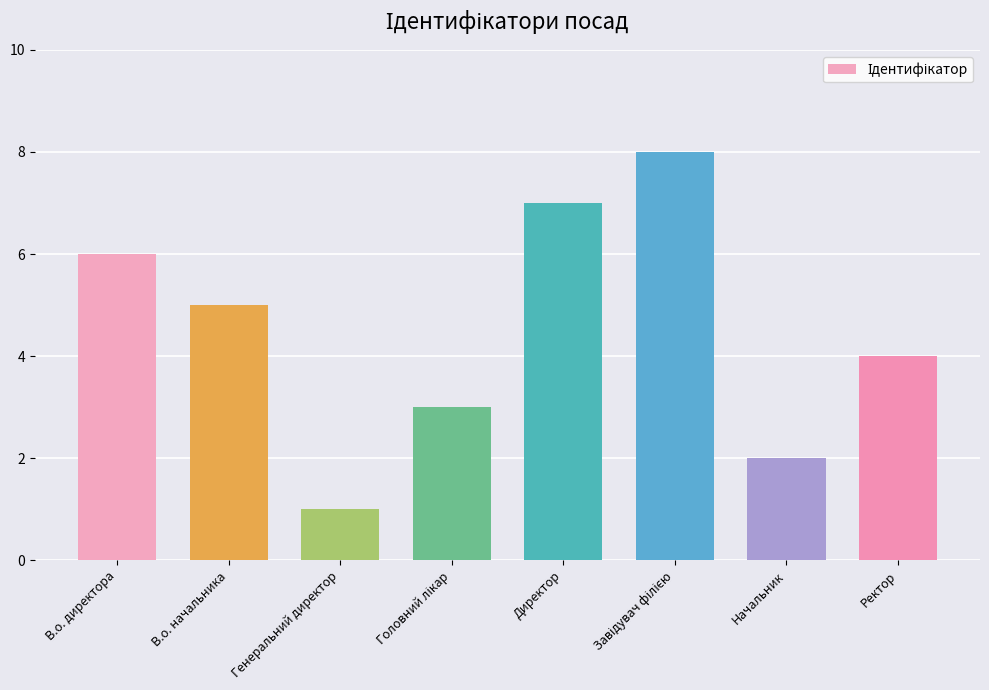

What is the difference between the second highest and second lowest values?

5